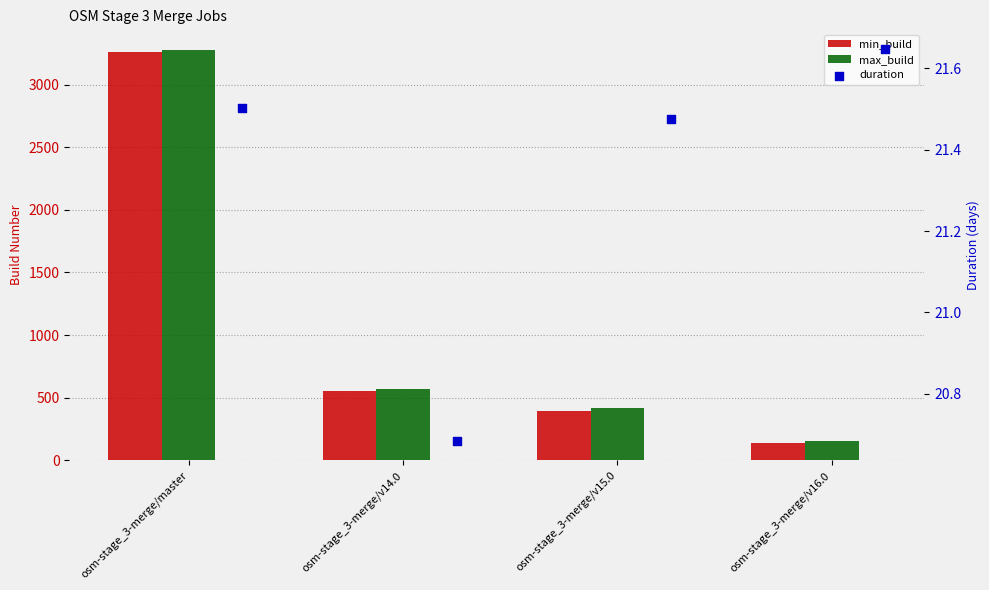

At which category is the sum across all series the highest?

osm-stage_3-merge/master